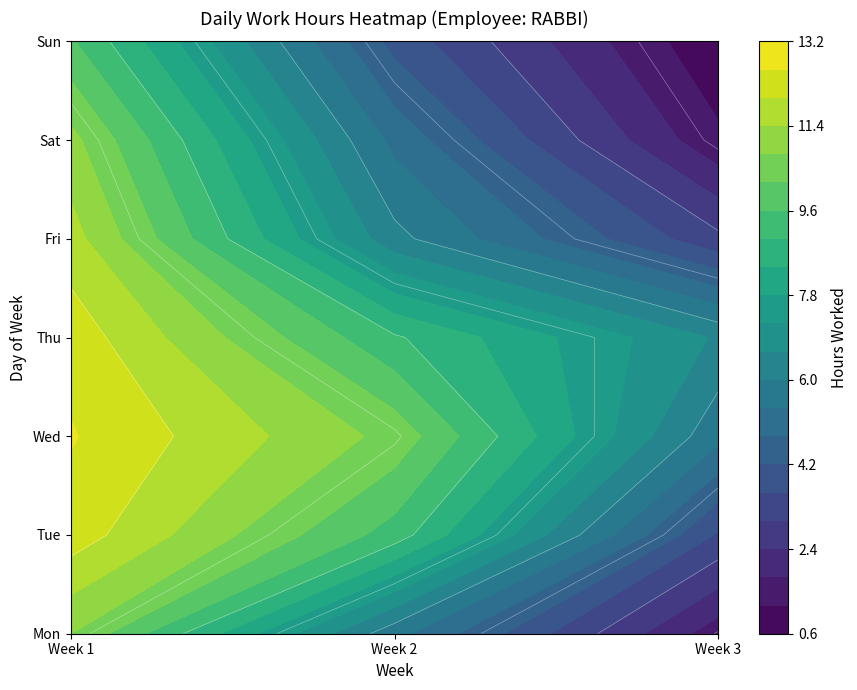

At which label does the data first exceed 13?

1_Thu